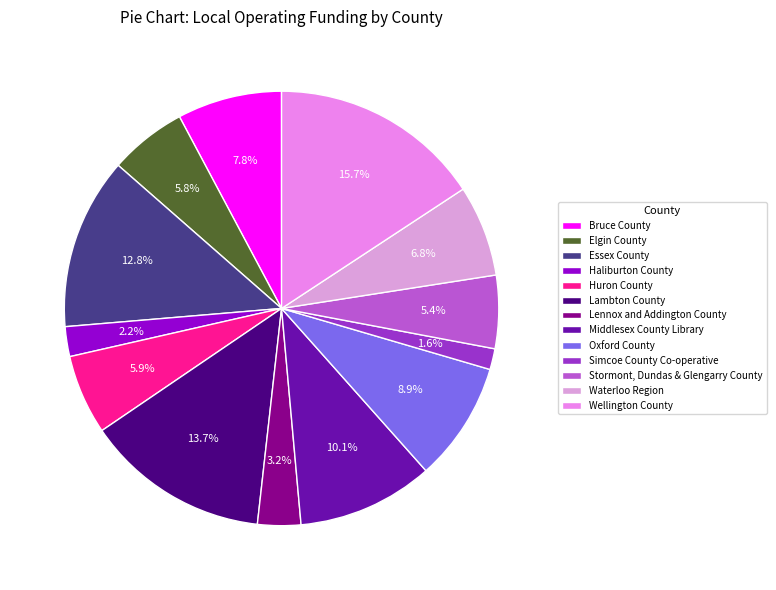

How many segments does this pie chart have?

13